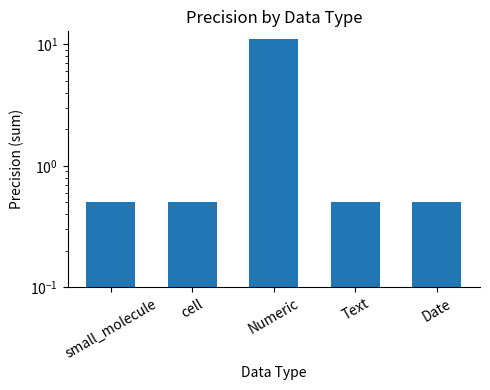

What is the label of the 3rd bar from the right?

Numeric